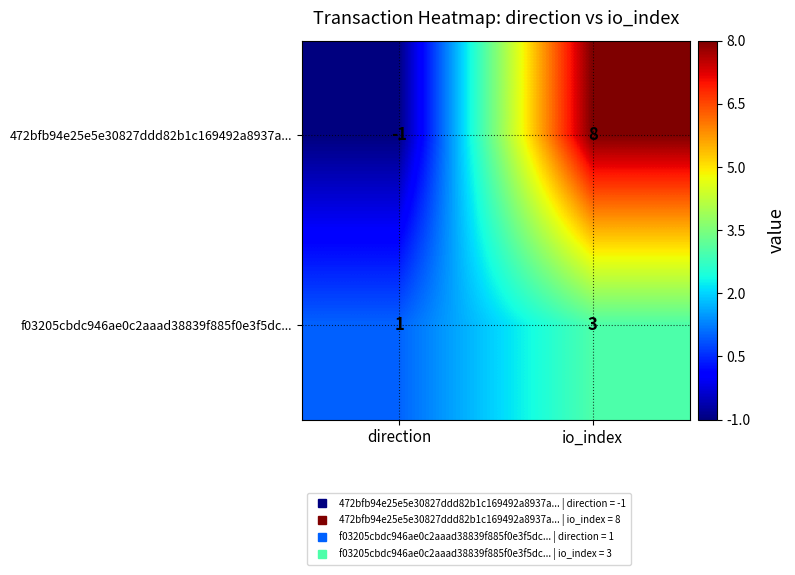

What is the average value of the 472bfb94e25e5e30827ddd82b1c169492a8937a... series?

4